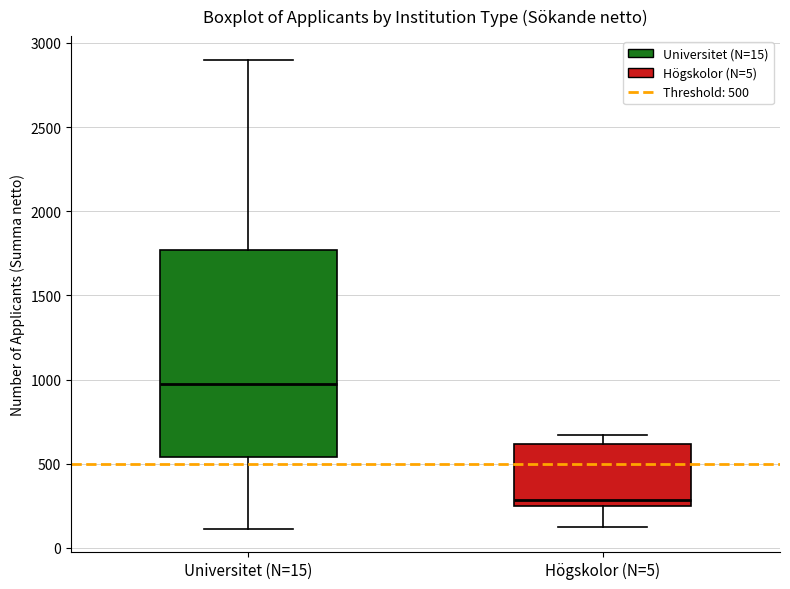

Reading left to right, read every box against the y-axis: the position of its median line, the range the box covers, and the ends of its whiskers. The values are not printed on the chart, so give them approximately, as read against the axis.

Universitet (N=15): median 1000, box 550 to 1750, whiskers 100 to 2900
Högskolor (N=5): median 300, box 250 to 600, whiskers 100 to 650